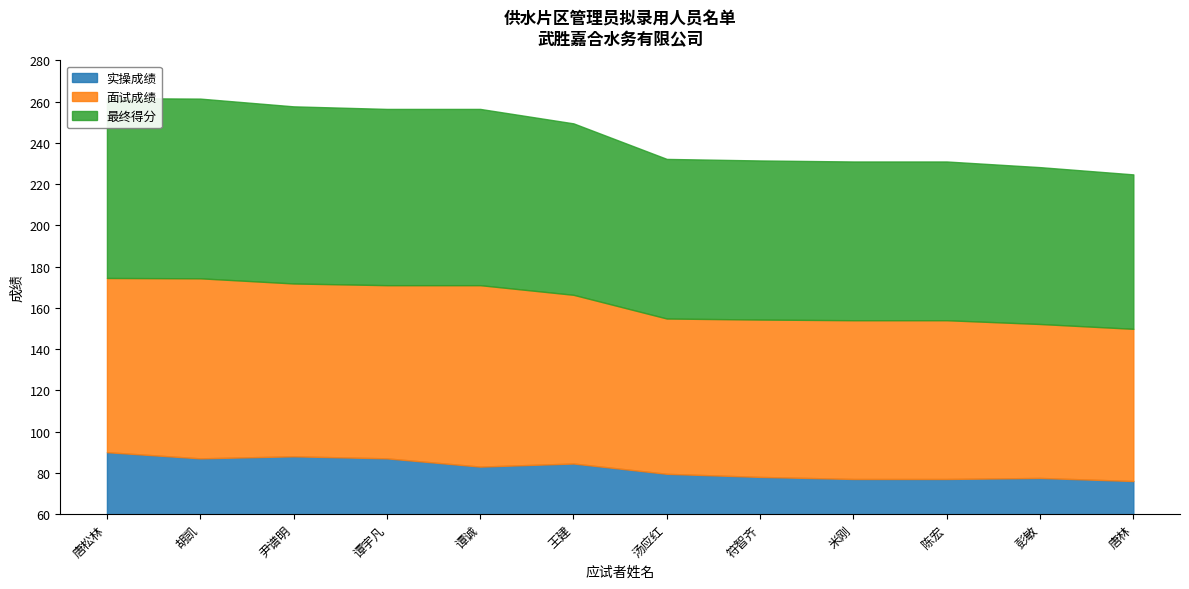

True or false: 面试成绩 has a value of 125.1 at 陈宏.

False